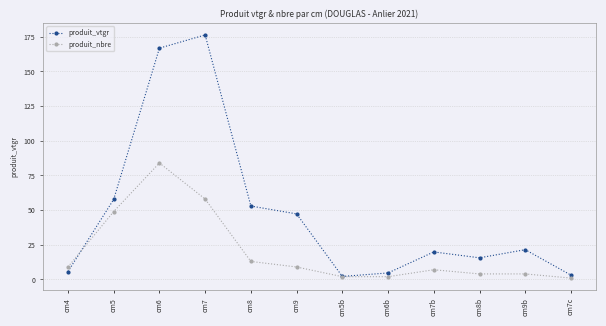

What is the difference between the produit_vtgr values at cm9b and cm5b?

19.3